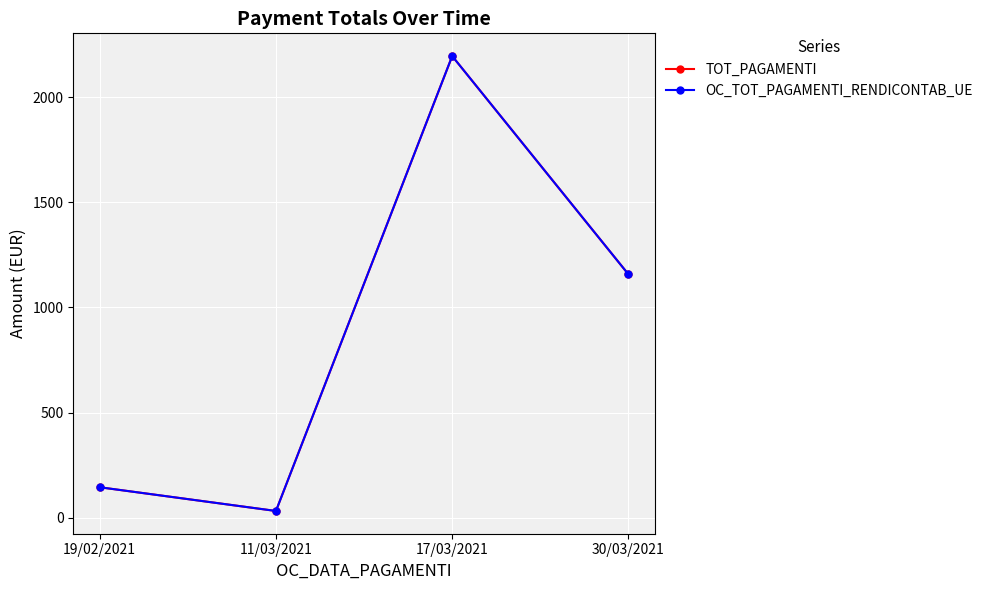

Where does the TOT_PAGAMENTI series first go above 1157?

17/03/2021